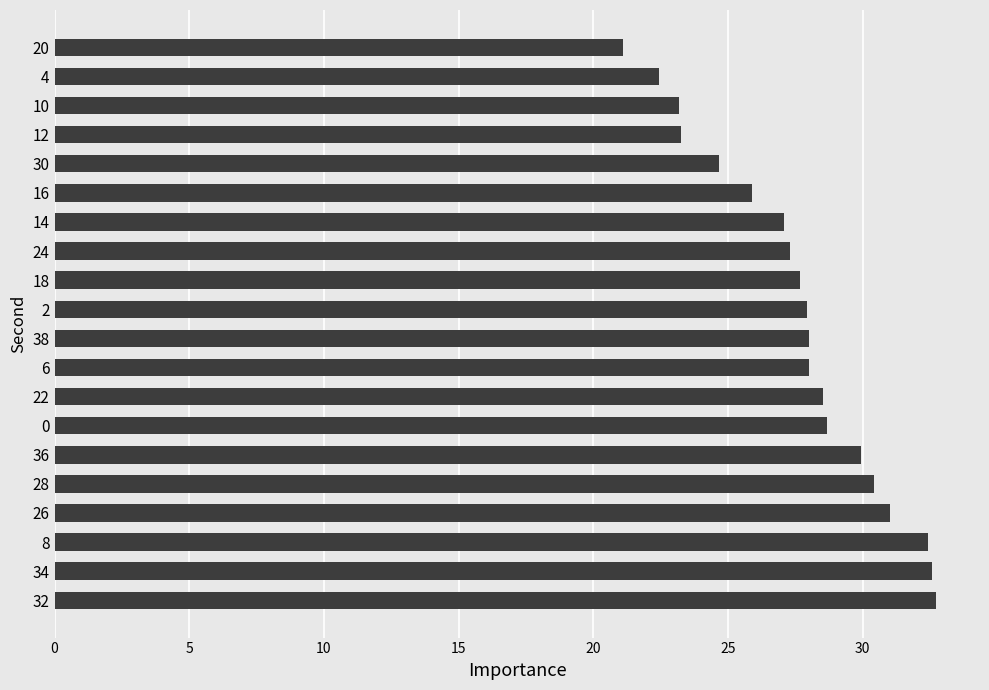

How many bars are there in total?

20